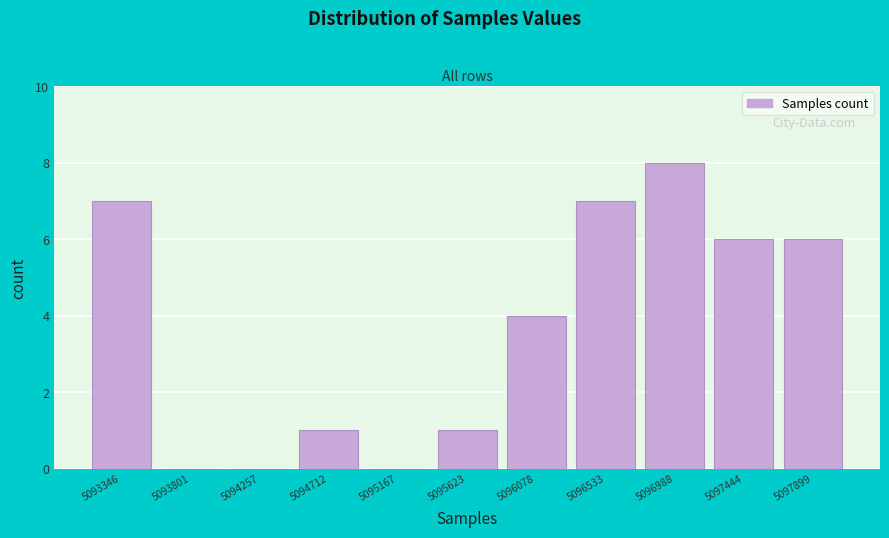

Which range on the x-axis has the tallest bar?

5096750 to 5097200